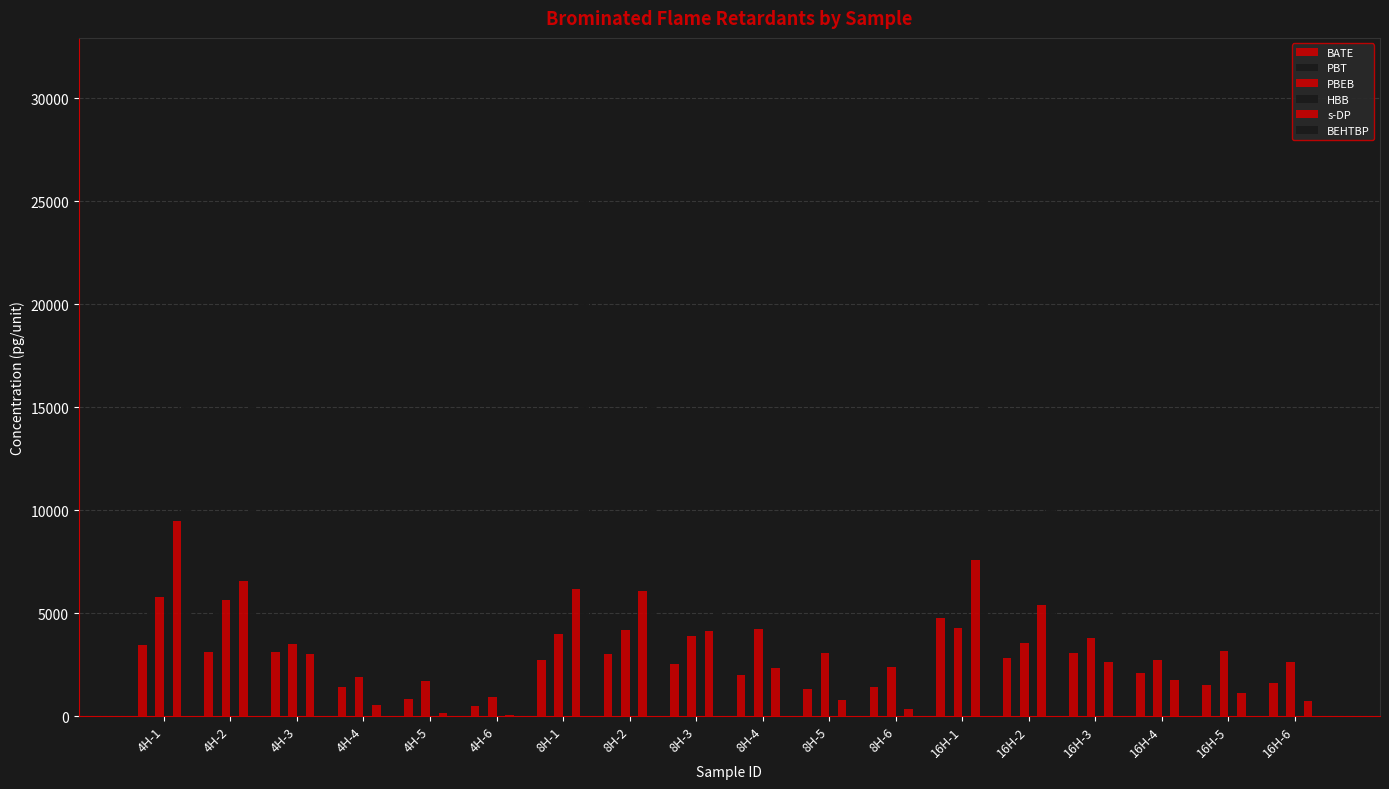

How many groups of bars are there?

18